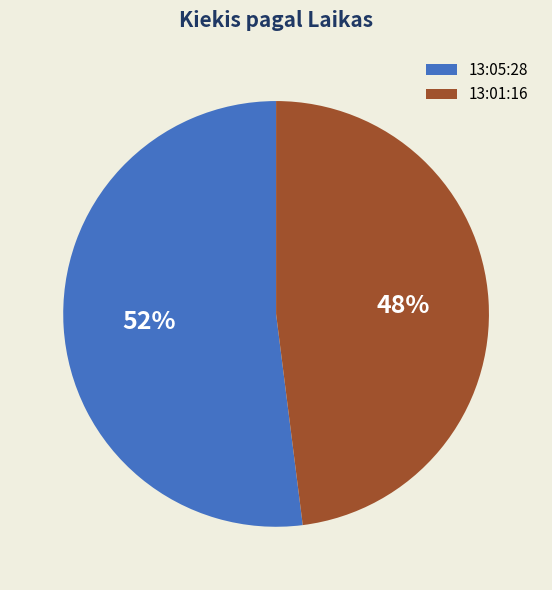

Count the number of slices in the pie.

2